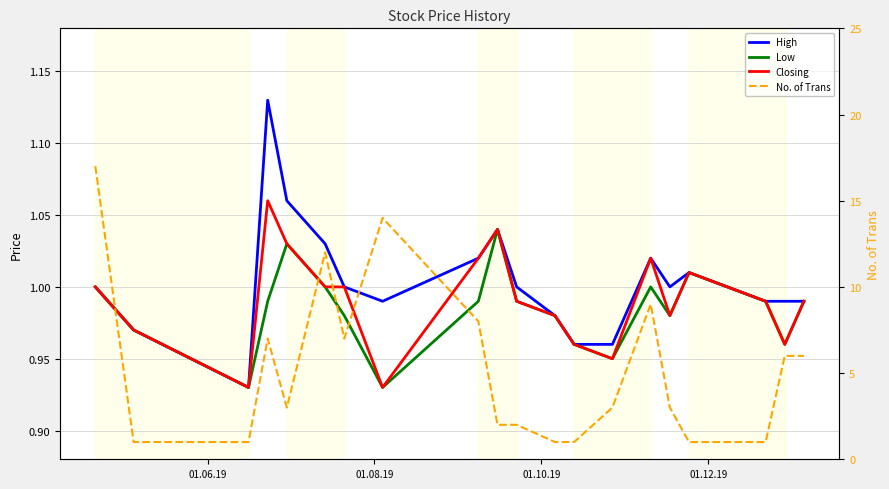

True or false: No. of Trans and Low cross at least once.

True